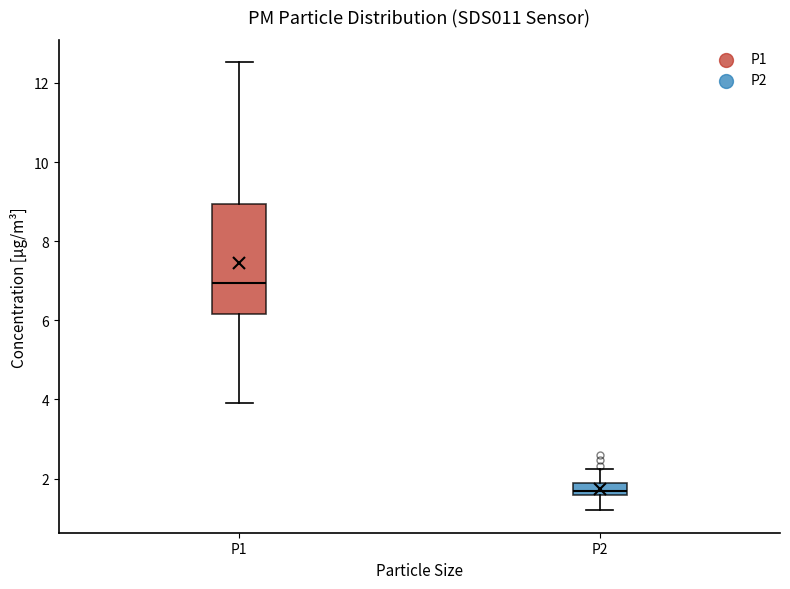

Which box's median line is the lowest?

P2